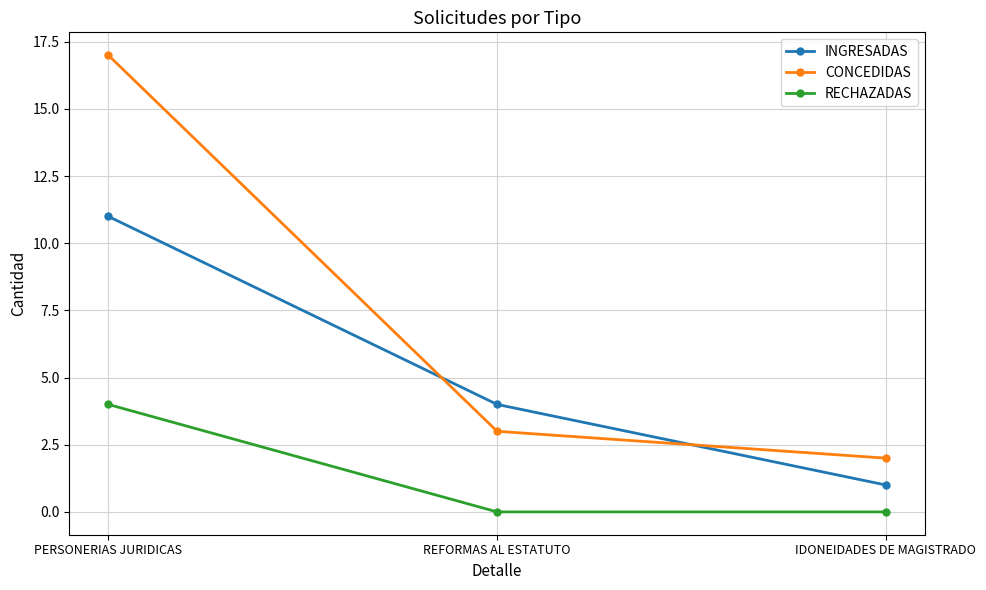

What is the spread (max minus min) of values at IDONEIDADES DE MAGISTRADO?

2